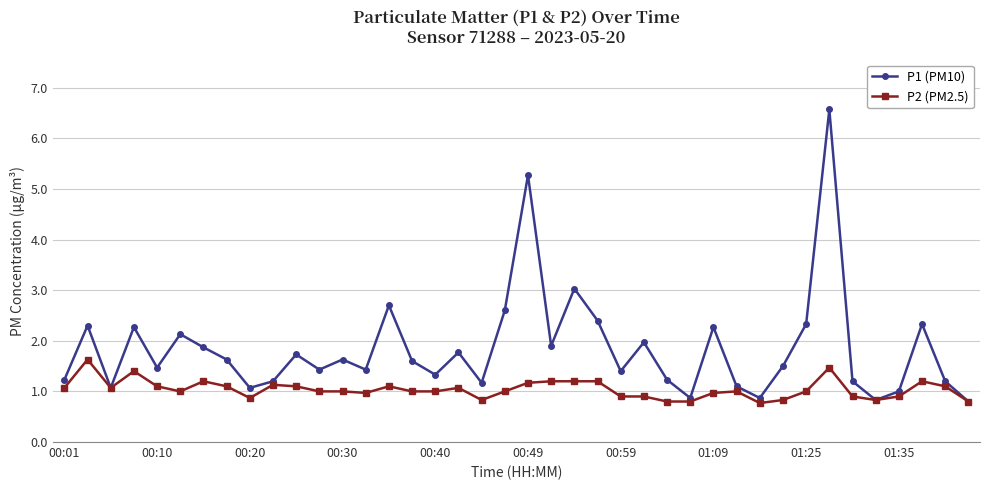

What is the maximum value shown in the chart?

6.6